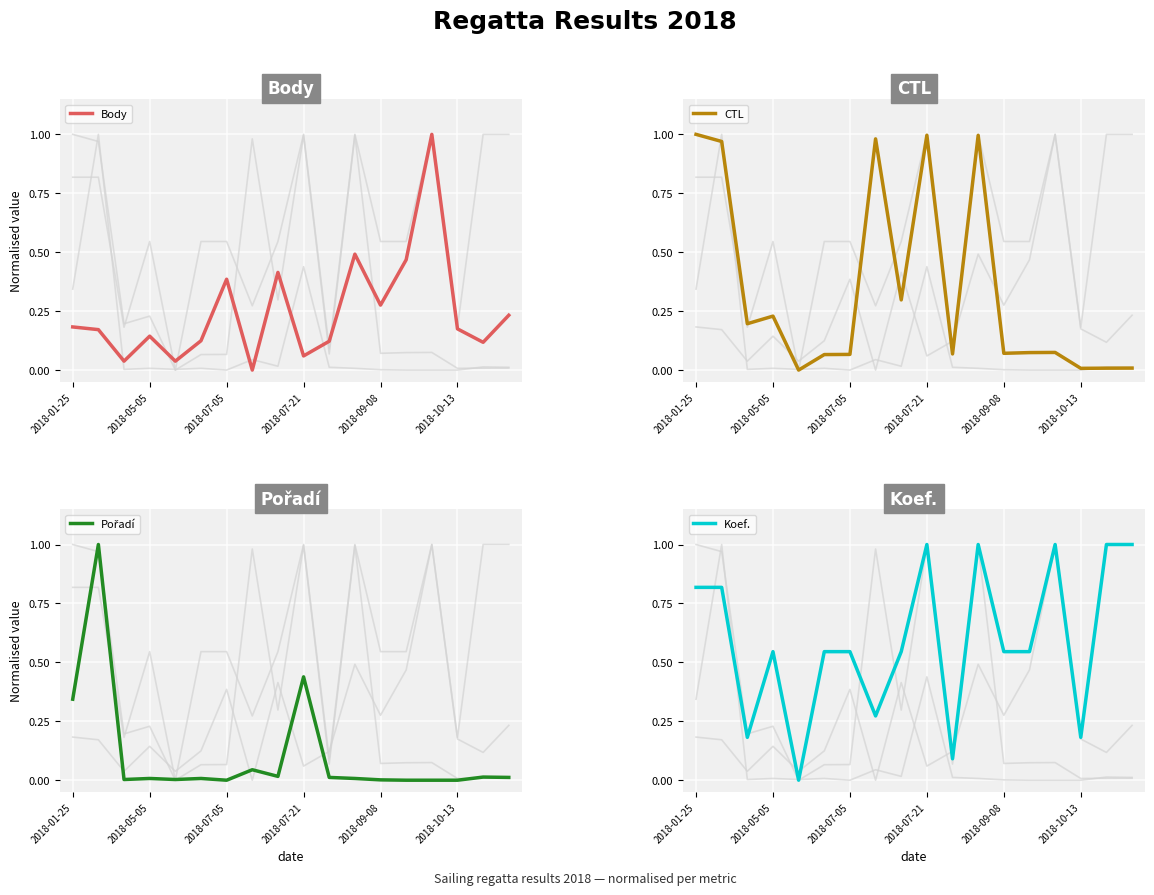

At how many categories does at least one series exceed 0?

18